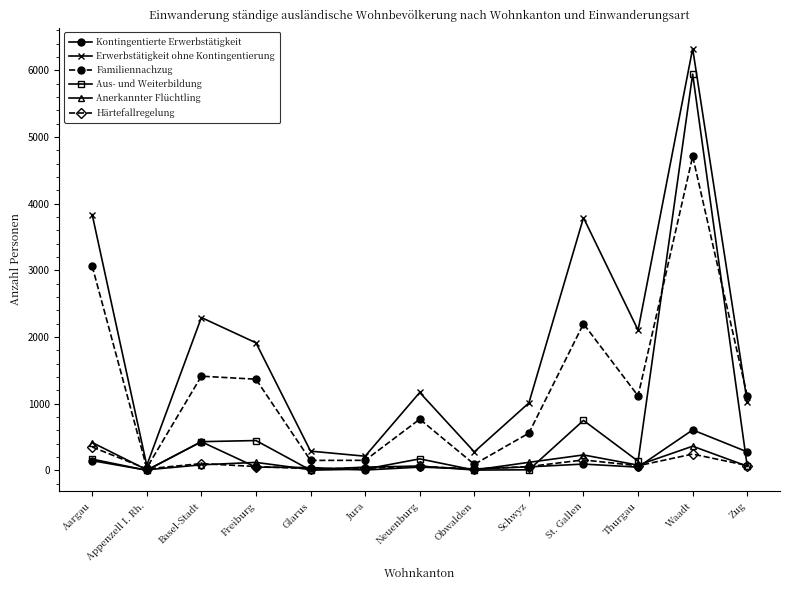

Between Aargau and Basel-Stadt, which series saw the biggest shift?

Familiennachzug